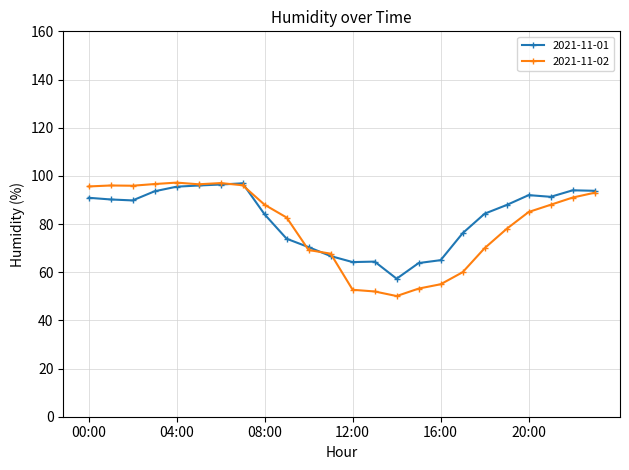

True or false: 2021-11-02 has more than 0 interior local peaks.

True